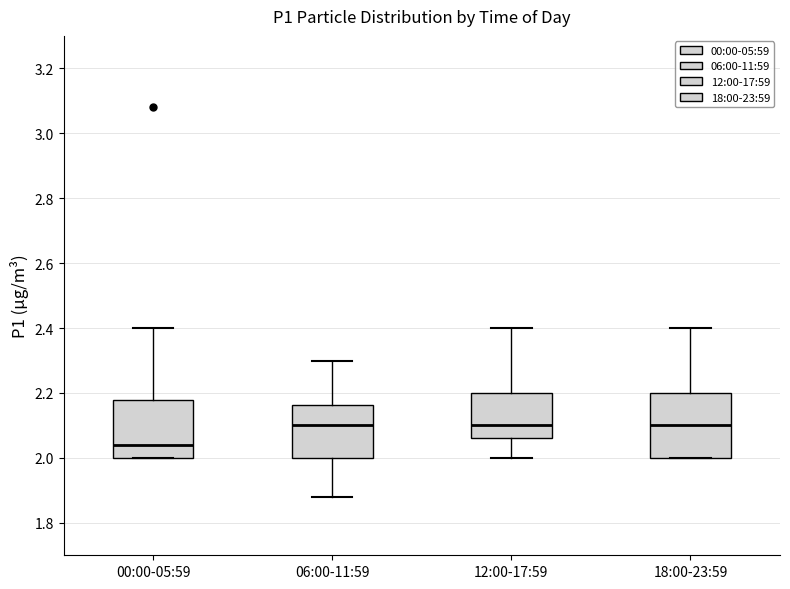

Reading left to right, read every box against the y-axis: the position of its median line, the range the box covers, and the ends of its whiskers. The values are not printed on the chart, so give them approximately, as read against the axis.

00:00-05:59: median 2.04, box 2.00 to 2.18, whiskers 2.00 to 2.40
06:00-11:59: median 2.10, box 2.00 to 2.16, whiskers 1.88 to 2.30
12:00-17:59: median 2.10, box 2.06 to 2.20, whiskers 2.00 to 2.40
18:00-23:59: median 2.10, box 2.00 to 2.20, whiskers 2.00 to 2.40